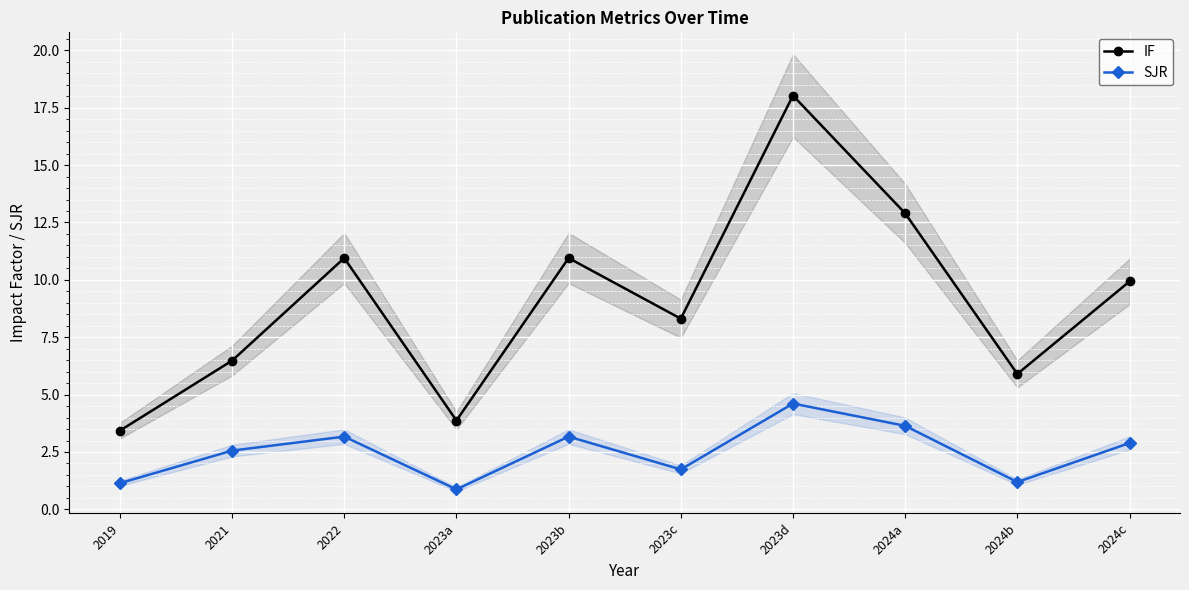

Reading left to right, what are all the values shown in this chart?

IF: 3.4	6.5	10.9	3.9	10.9	8.3	18.0	12.9	5.9	9.9
SJR: 1.1	2.6	3.2	0.9	3.2	1.7	4.6	3.6	1.2	2.9